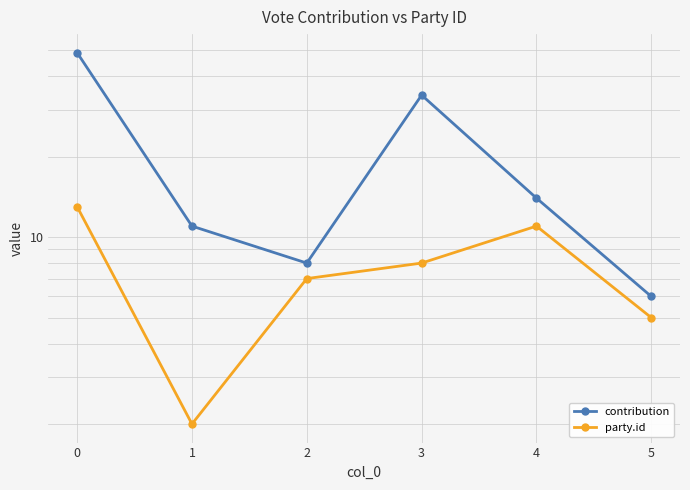

At how many categories does at least one series exceed 37?

1